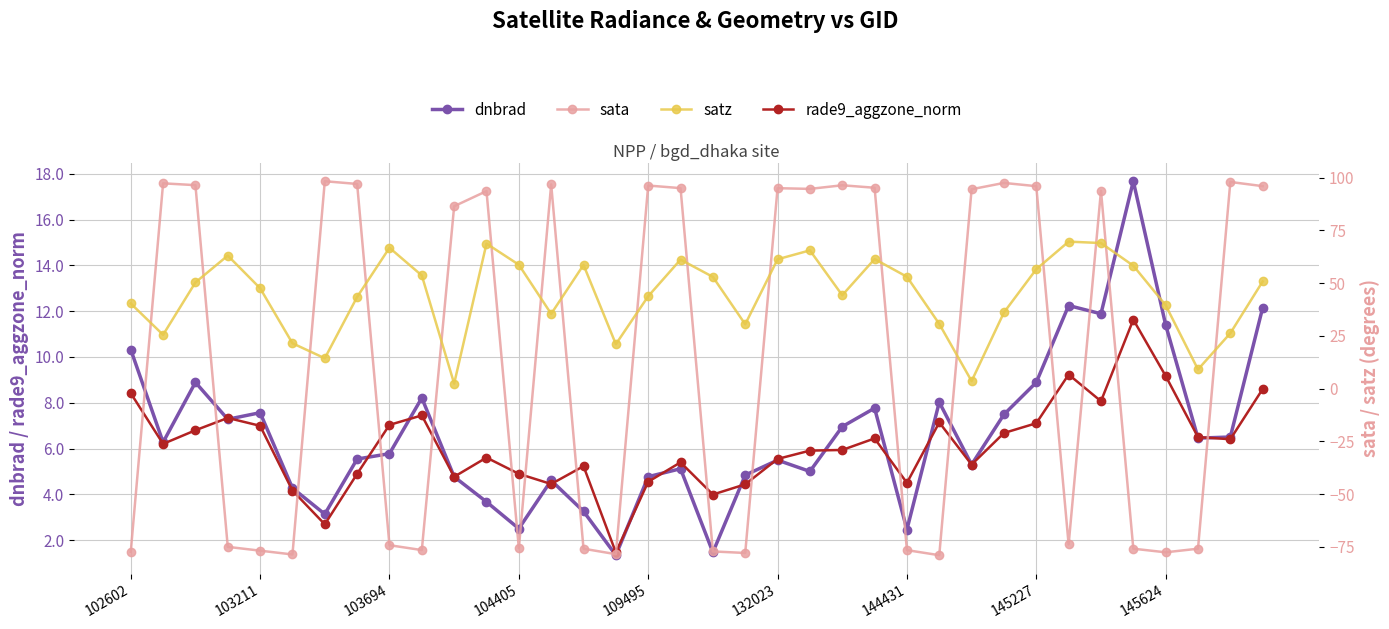

Read the dnbrad value at 22.

7.0